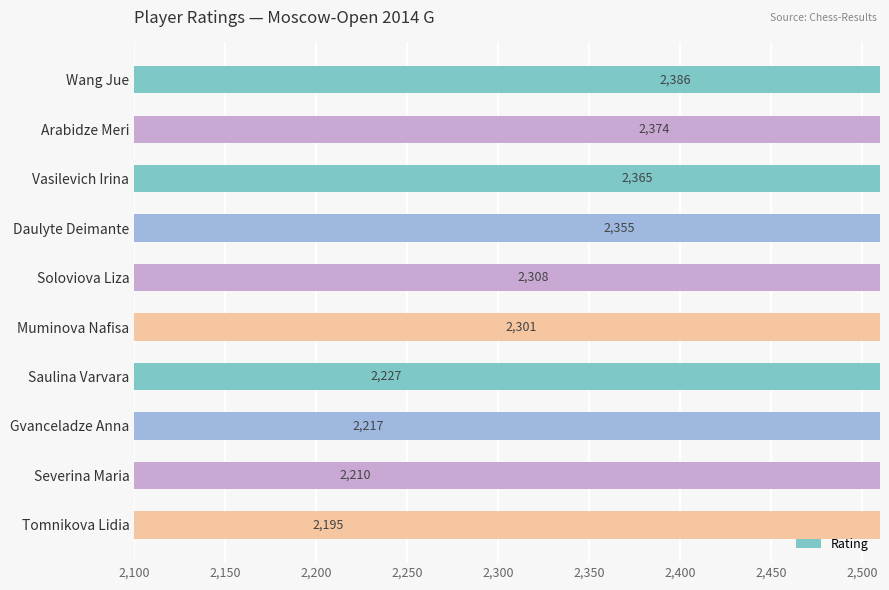

Reading left to right, what are all the values shown in this chart?

2386	2374	2365	2355	2308	2301	2227	2217	2210	2195